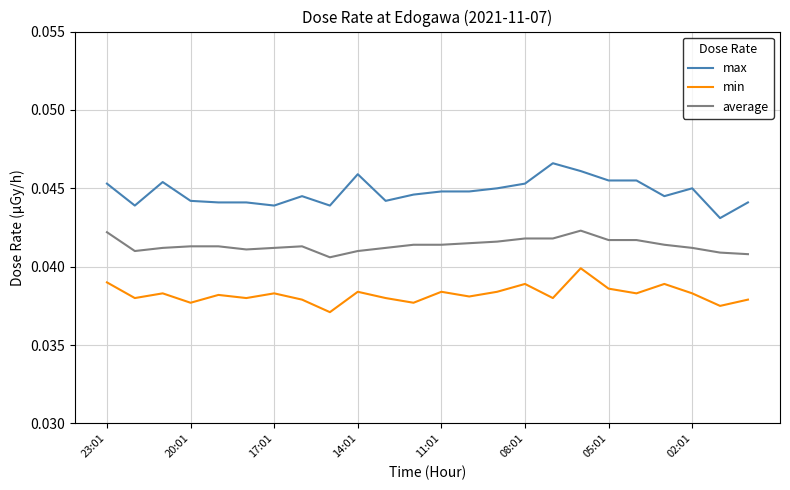

Rank the series by their average value, from lowest to highest.

min, average, max